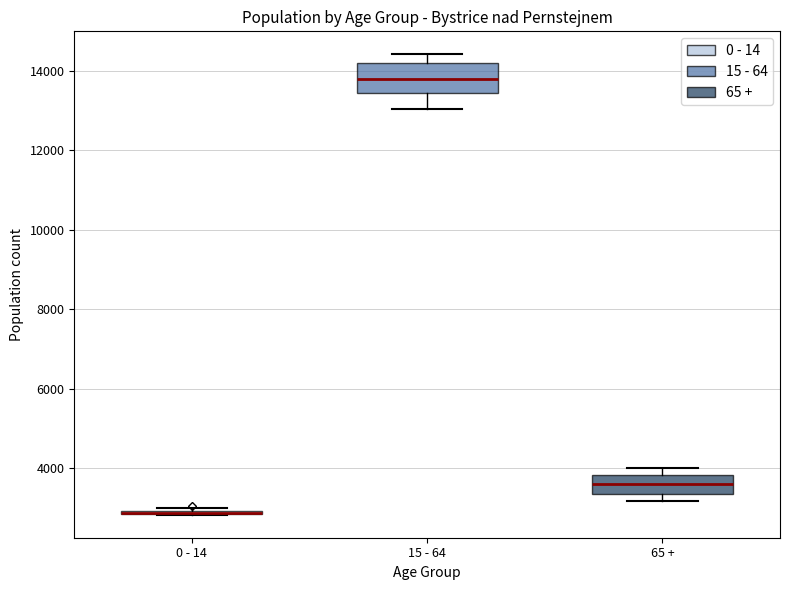

Where does the upper whisker of the box for 15 - 64 end on the y-axis? The values are not printed on the chart, so give them approximately, as read against the axis.

14400